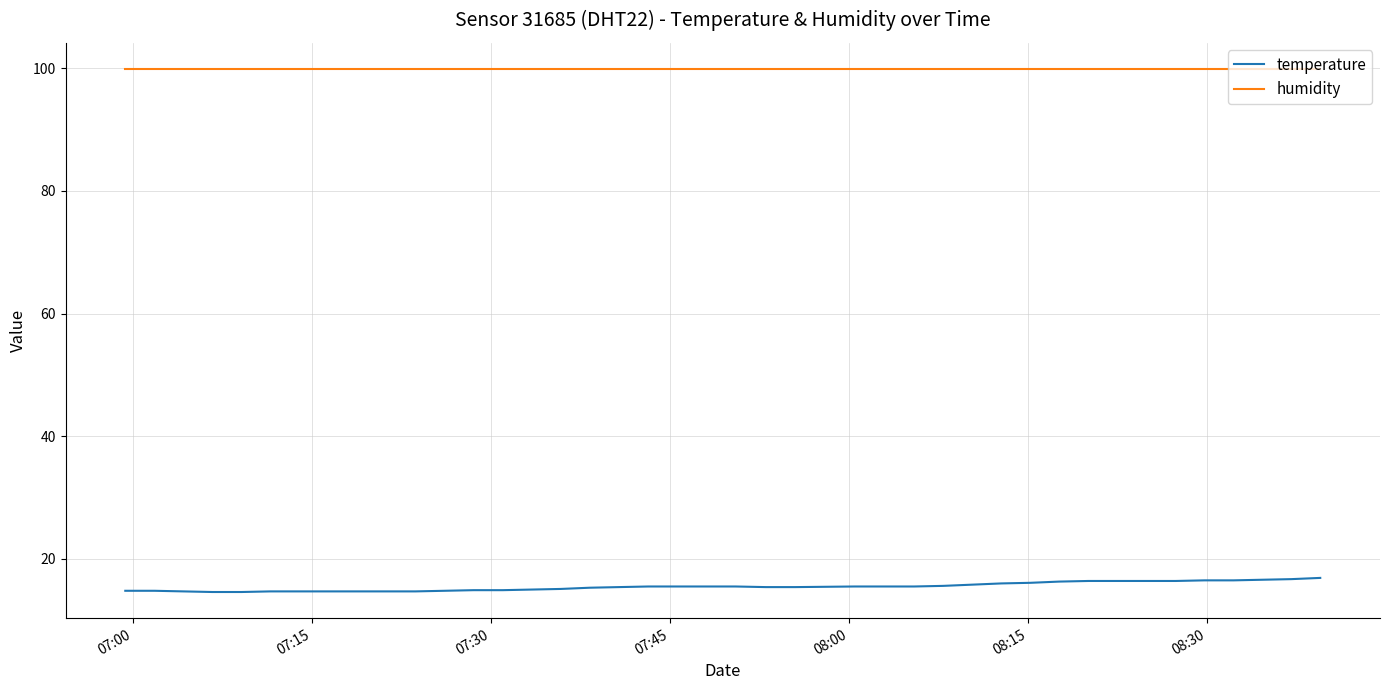

Rank the series by their maximum value, from highest to lowest.

humidity, temperature